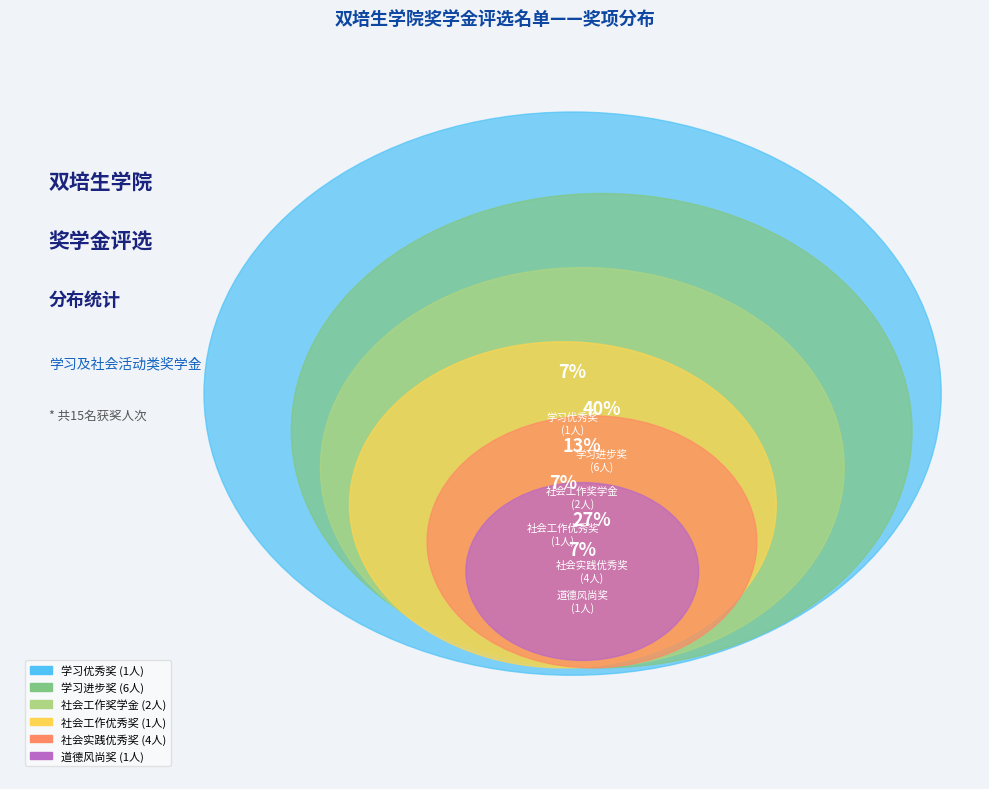

Which category has the biggest portion of the pie?

学习进步奖